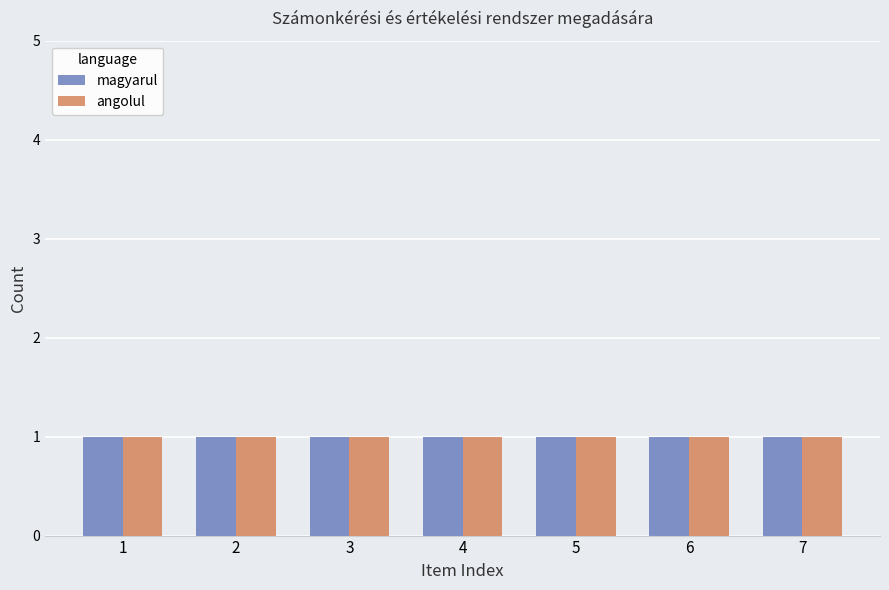

What are all the series names shown in the legend?

magyarul, angolul